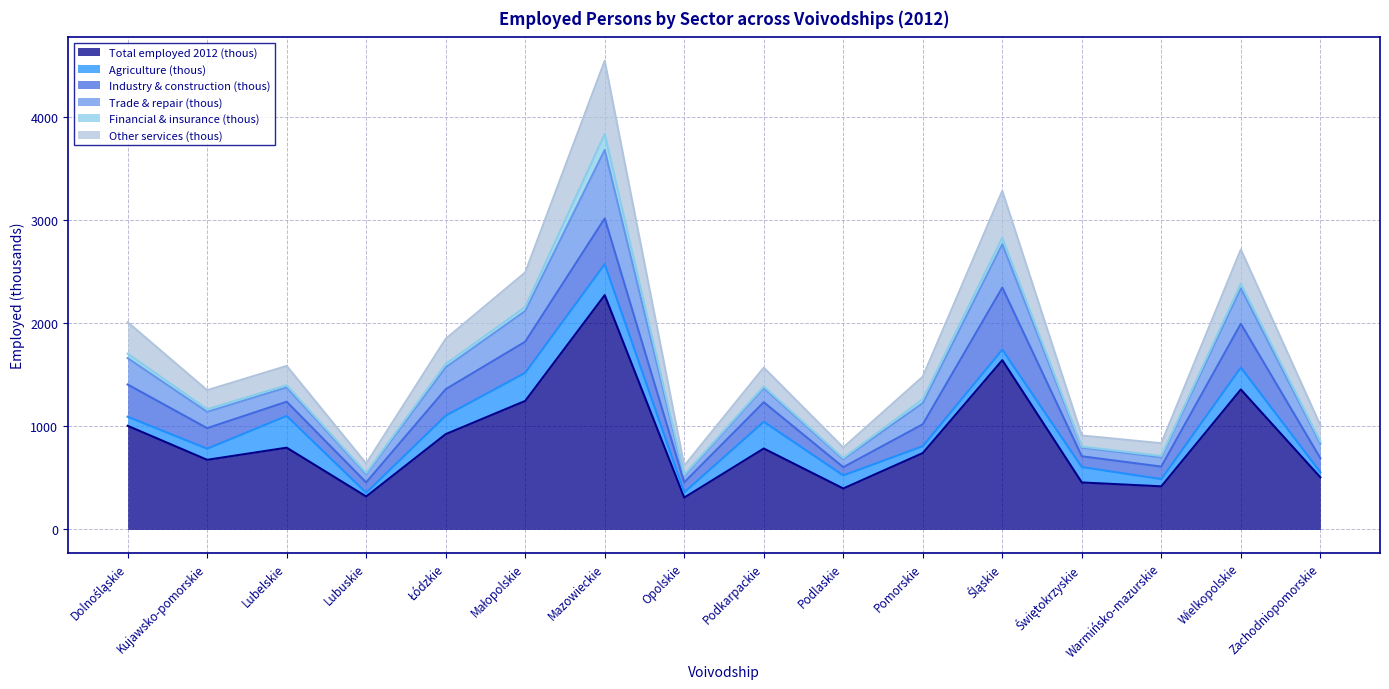

True or false: Other services (thous) and Total employed 2012 (thous) intersect in this chart.

False